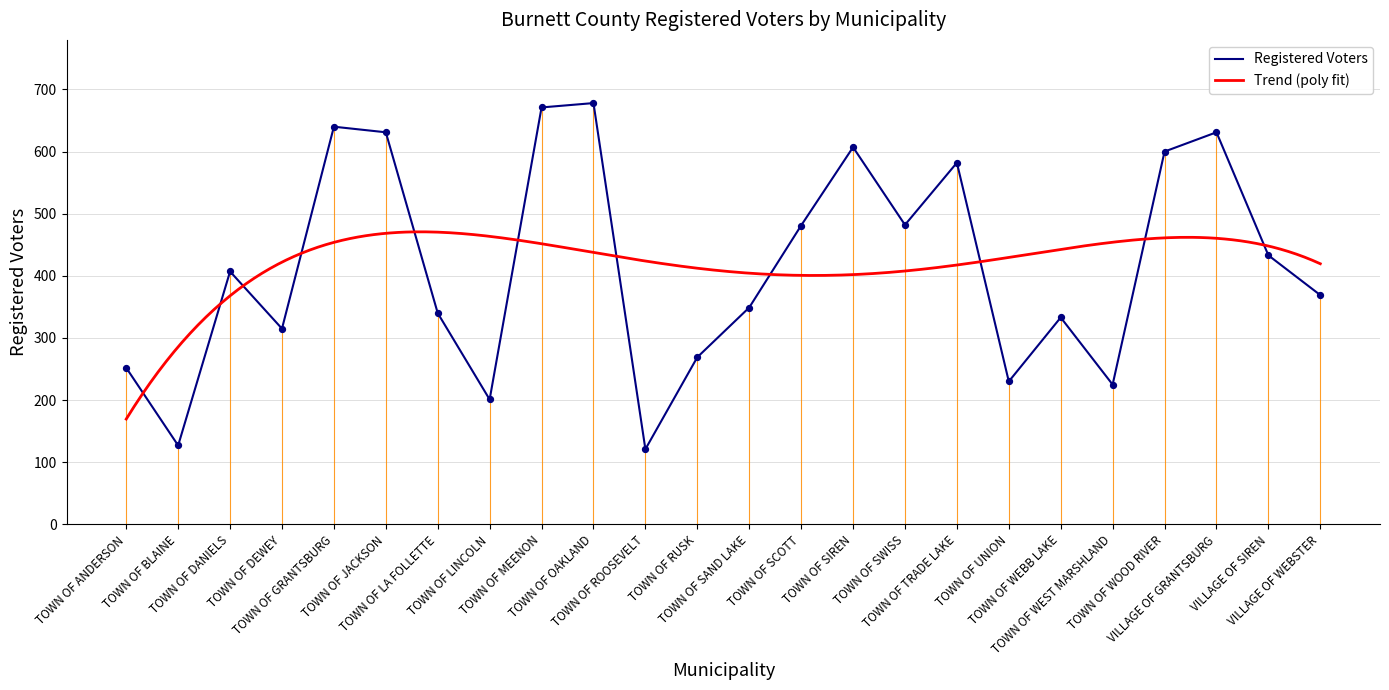

What is the change in value from TOWN OF LA FOLLETTE to VILLAGE OF SIREN?

+93